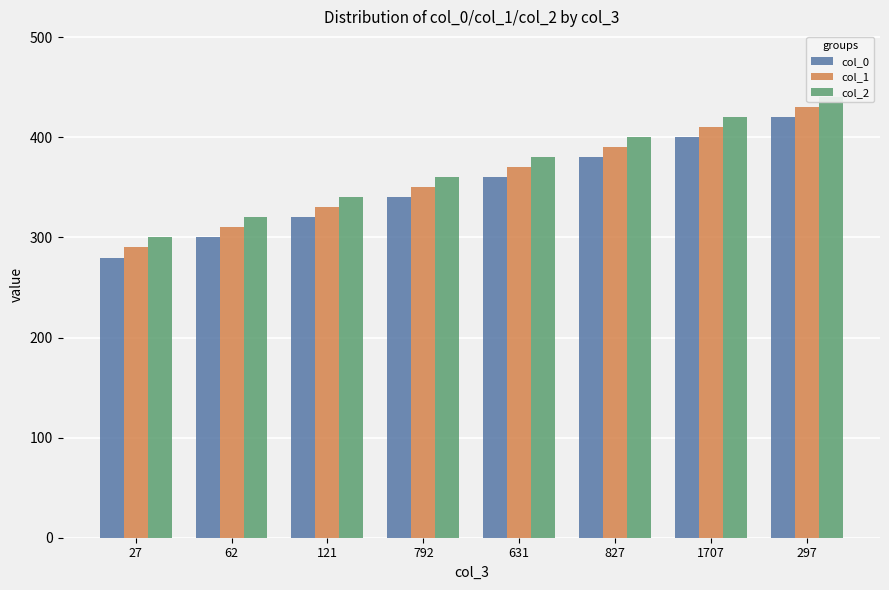

Is the value of col_1 at 297 greater than the value of col_0 at 631?

Yes